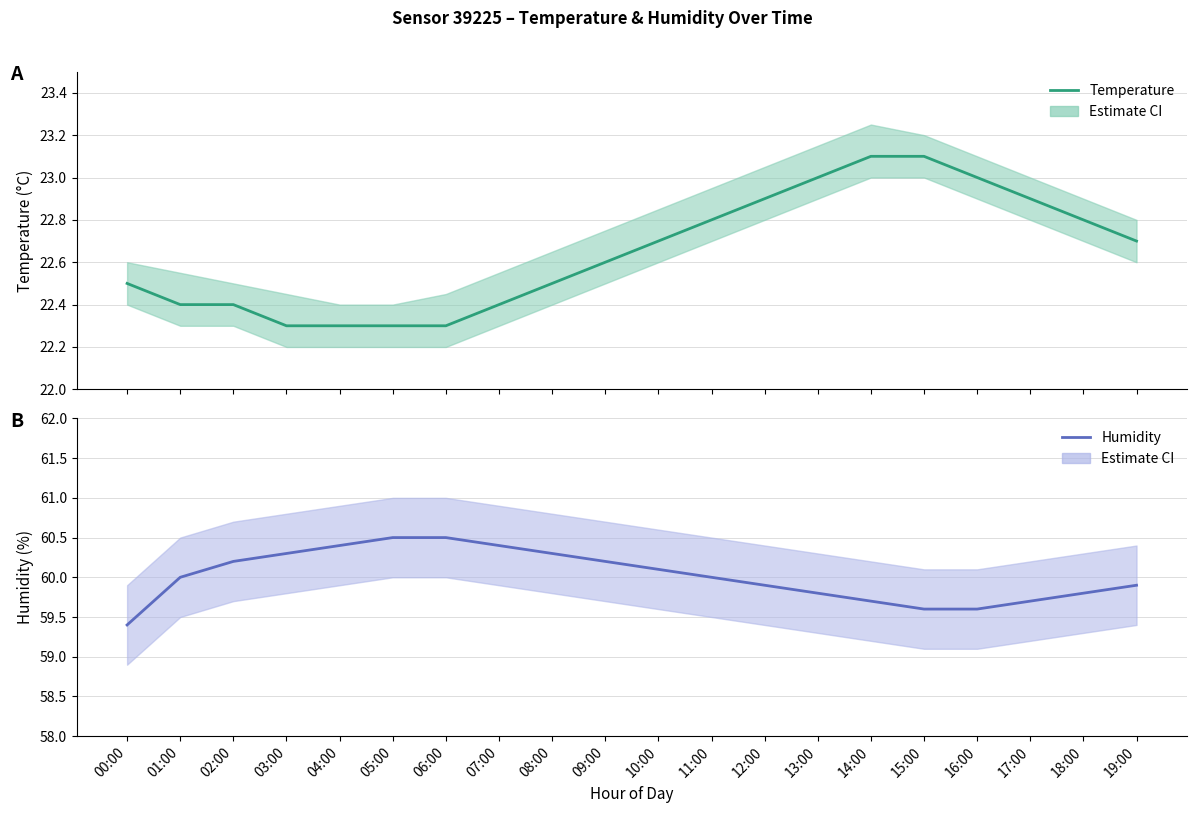

What is the difference between the maximum and minimum values in the Humidity estimate series?

1.1